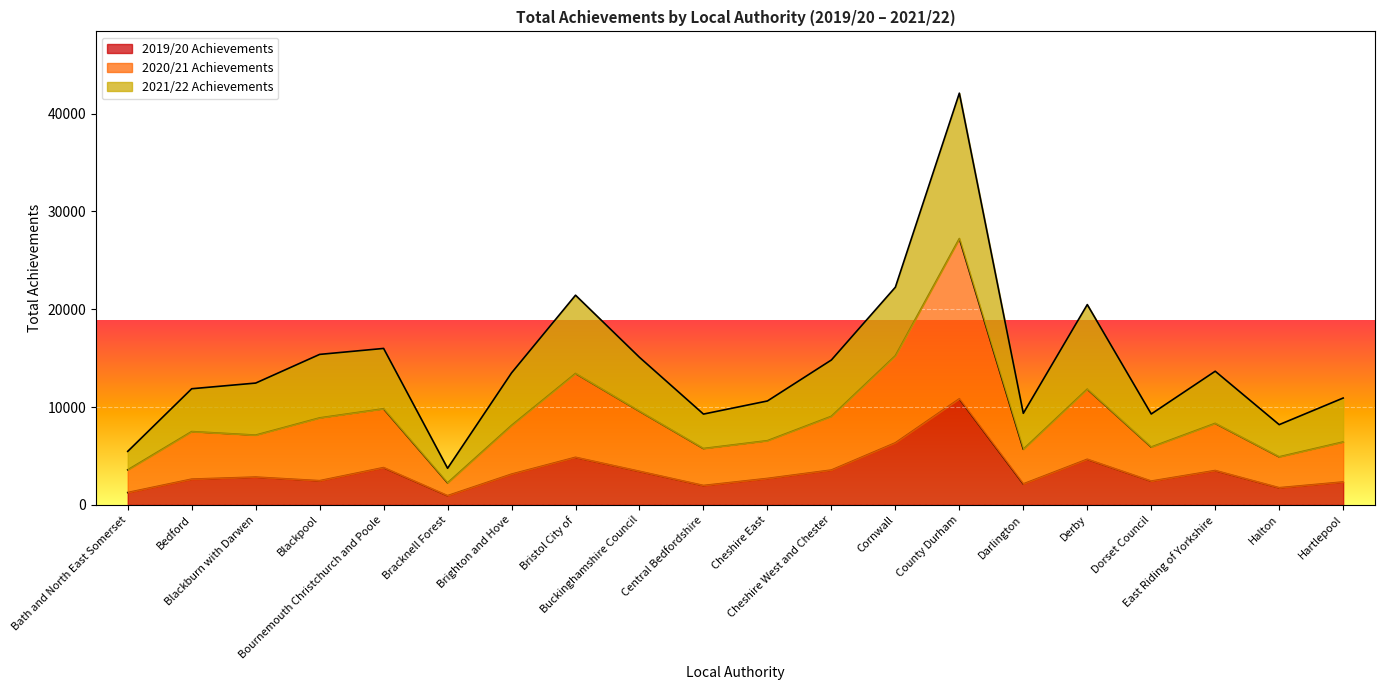

What is the label of the 8th point from the right?

Cornwall